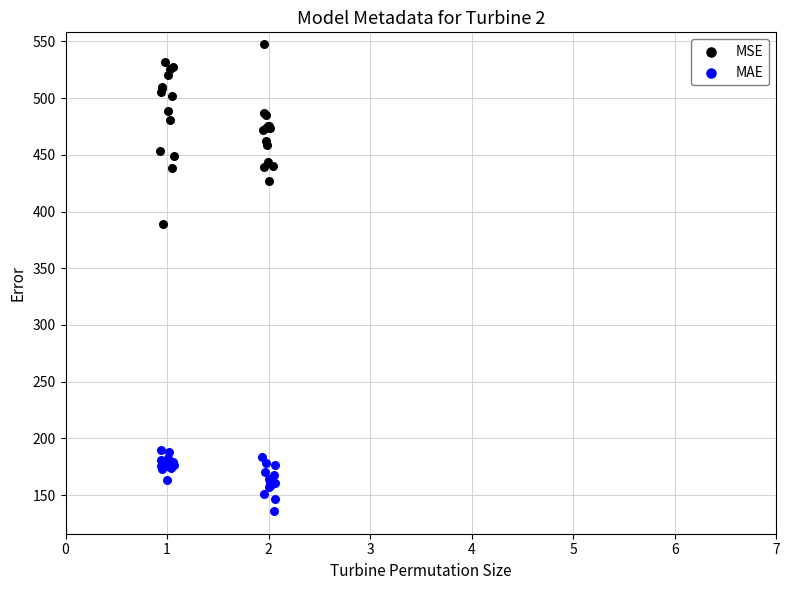

Which series reaches the minimum Y coordinate?

MAE